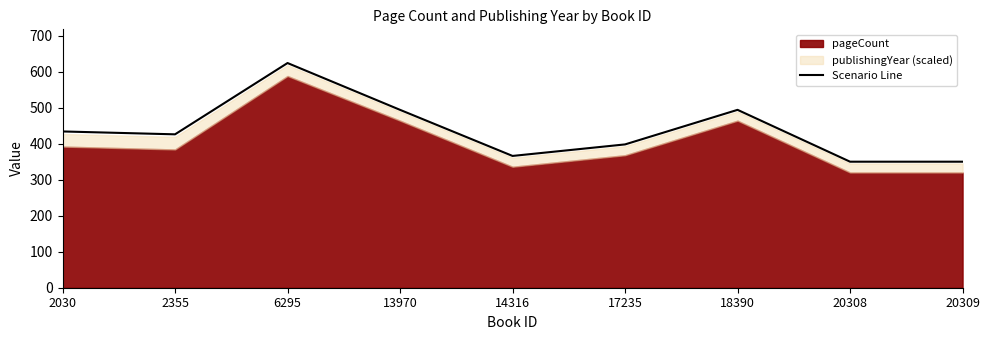

What is the difference between the maximum and minimum values?

274